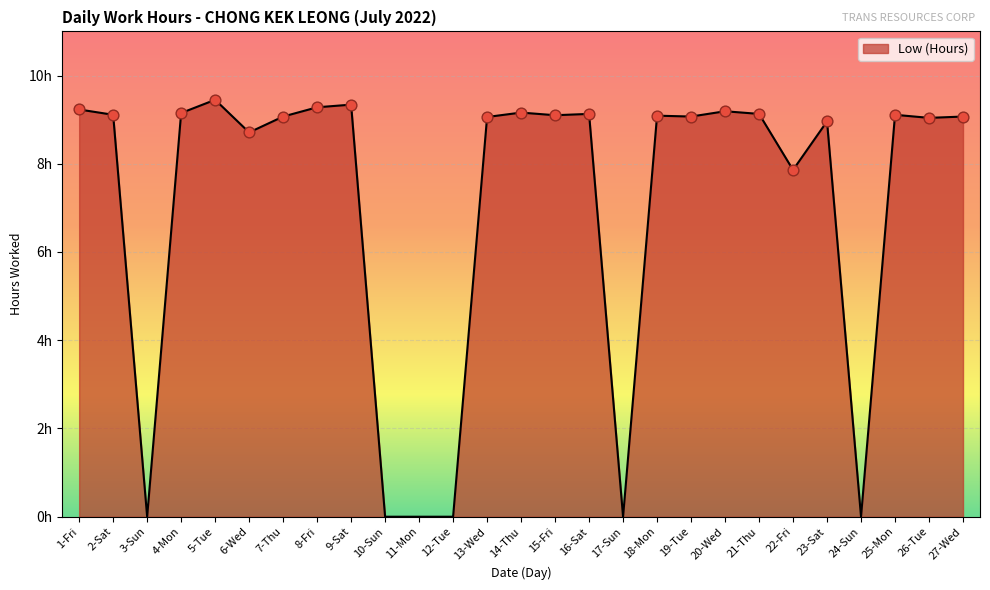

Approximately how many times larger is the value at 2-Sat compared to 13-Wed?

1.0